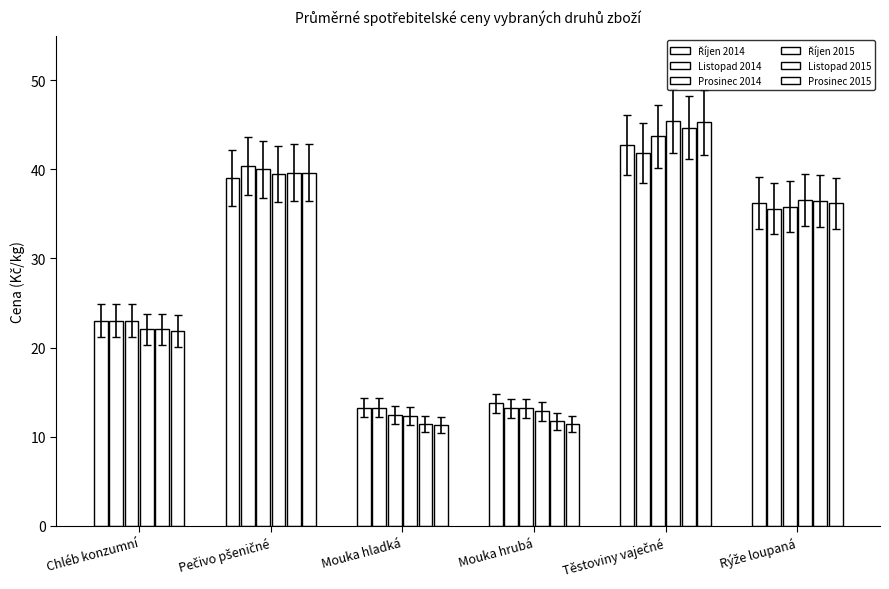

How many bars are there in total?

36